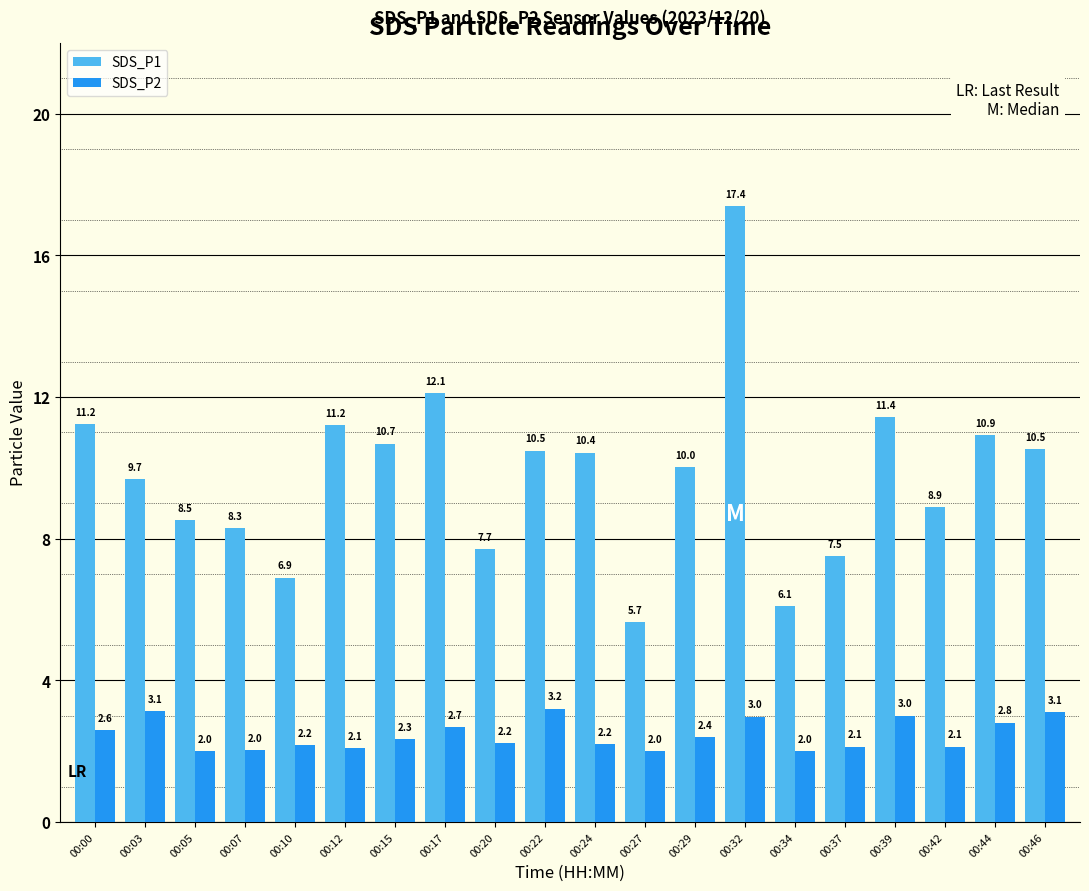

Between 00:22 and 00:46, which series saw the biggest shift?

SDS_P2